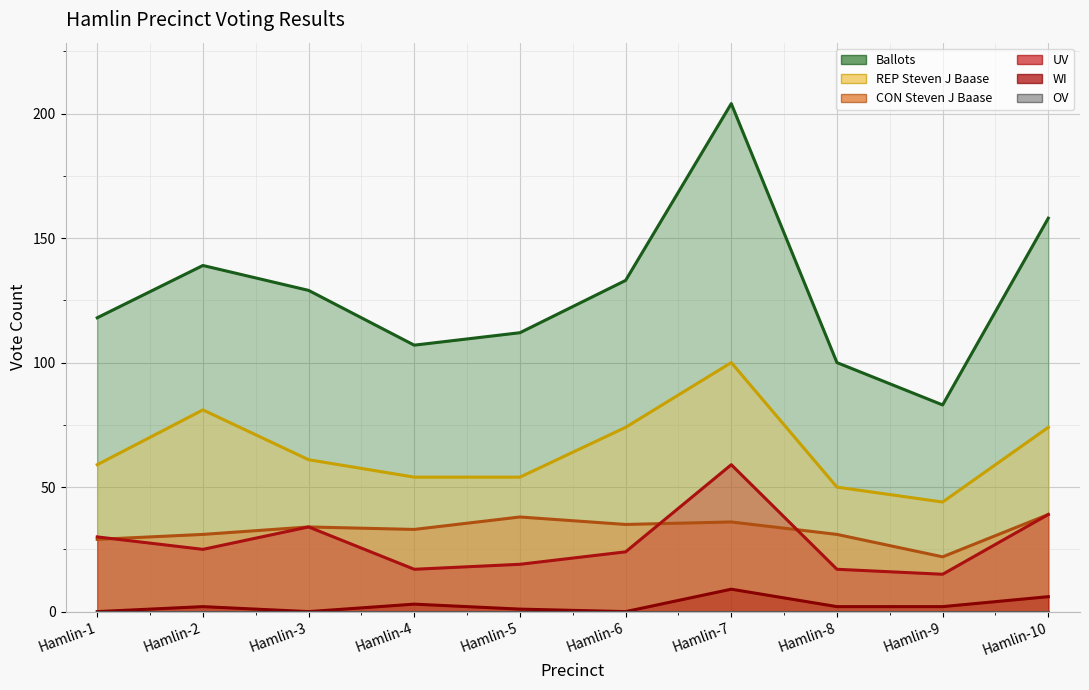

Which series has the widest spread of values?

Ballots